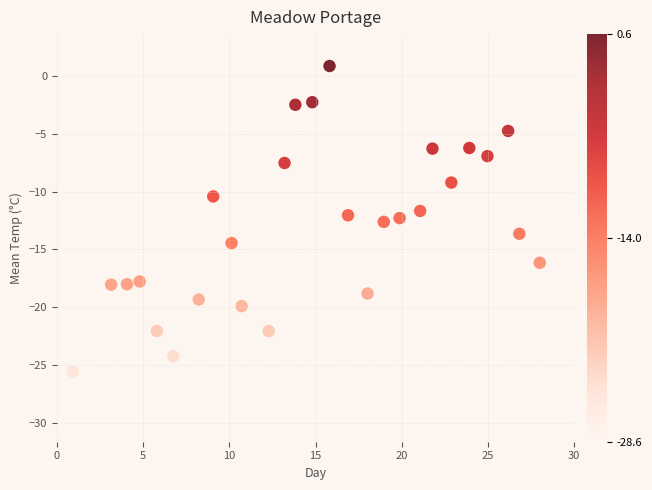

What is the range of X values (max minus min)?

27.1